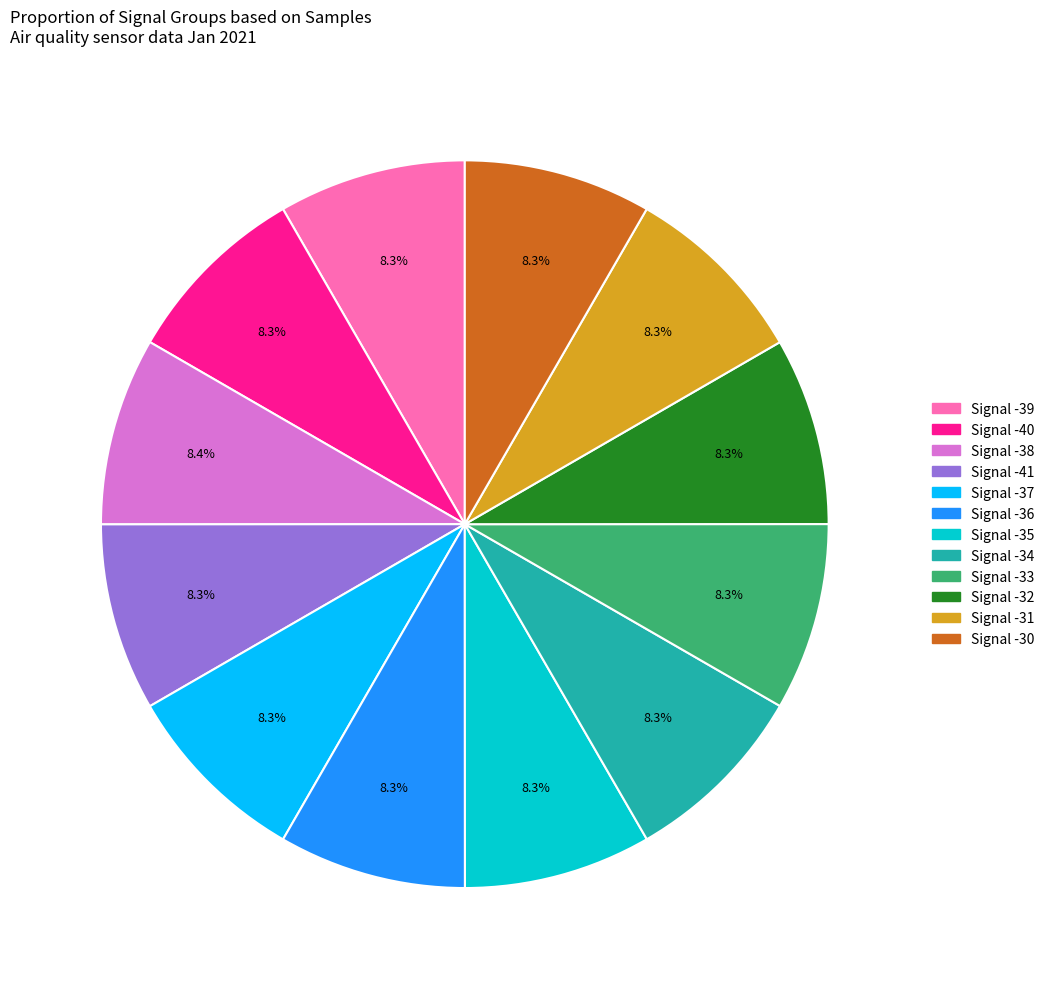

Is it true that Signal -32 is 8% of the pie?

True